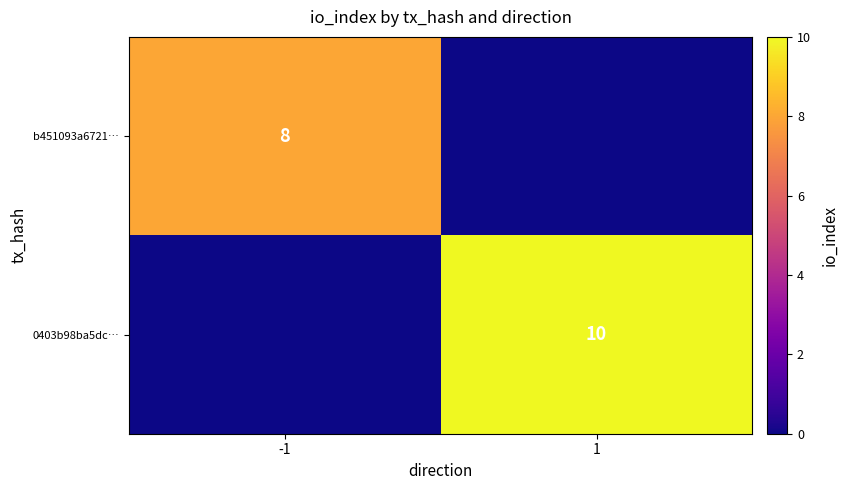

Count the number of categories in the chart.

2